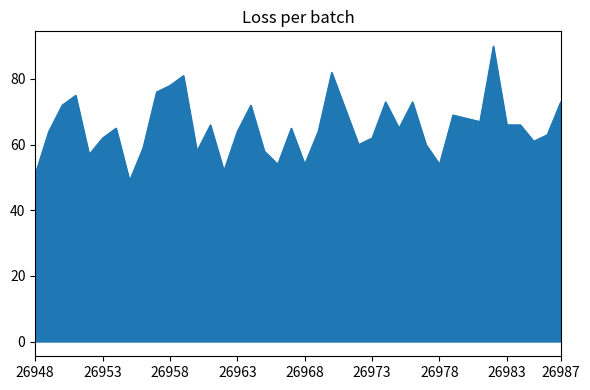

What is the difference between the maximum and minimum values?

41